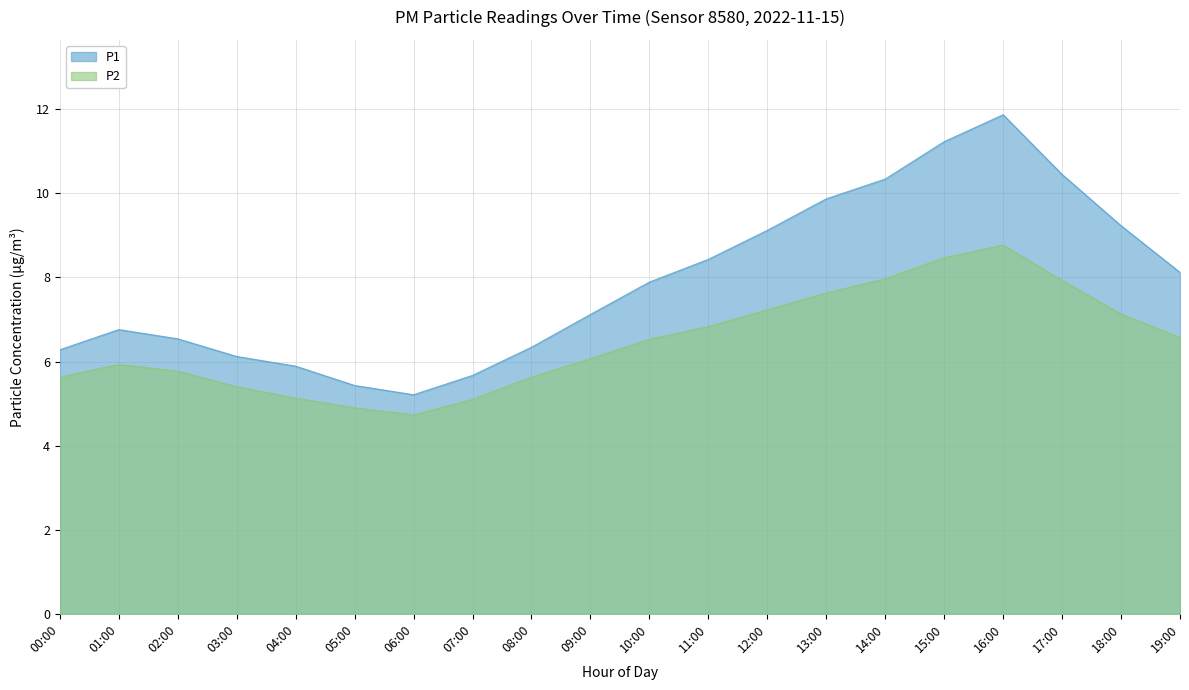

Which category has the highest value in the P2 series?

16:00